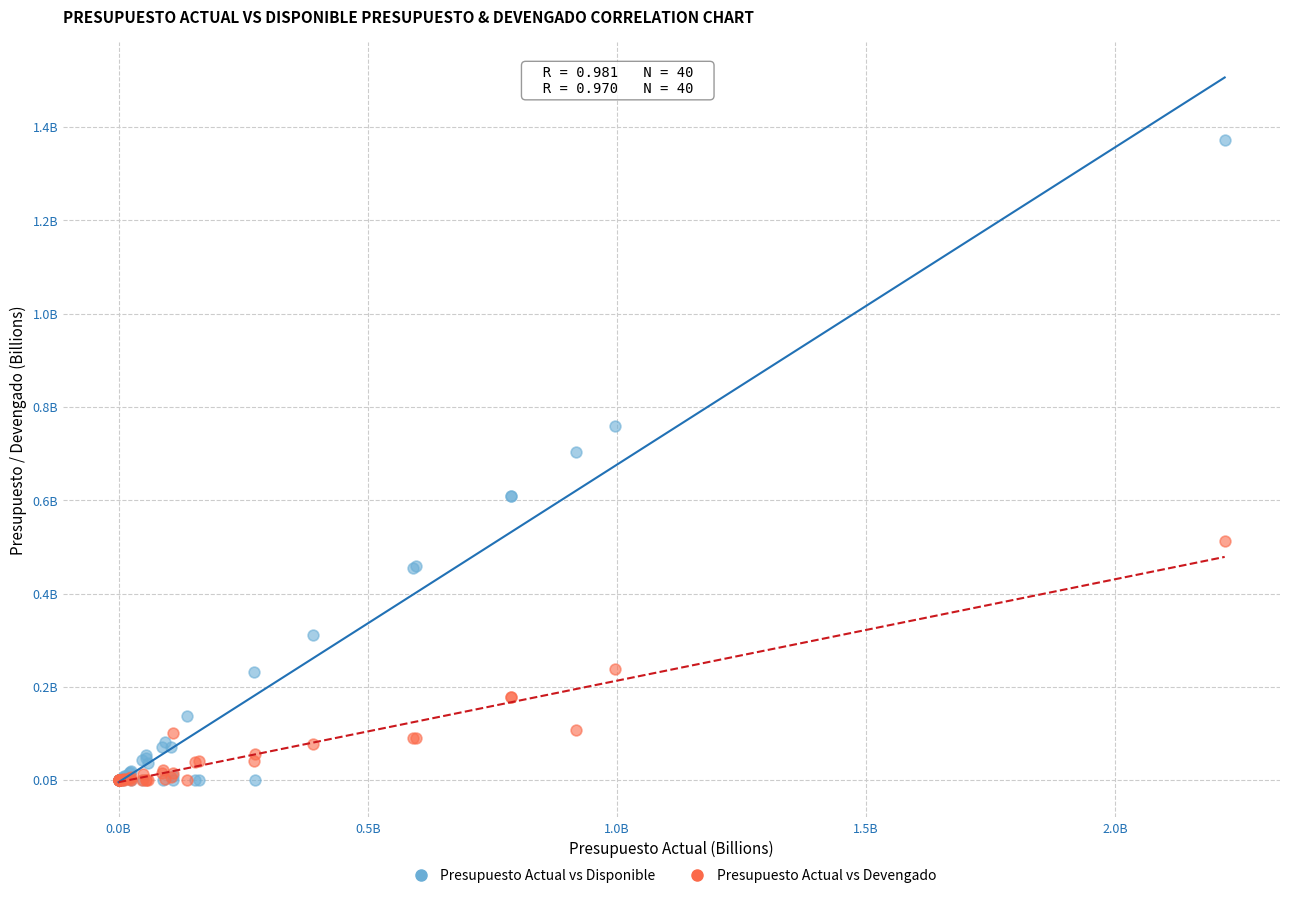

Which series reaches the maximum Y coordinate?

Presupuesto Actual vs Disponible